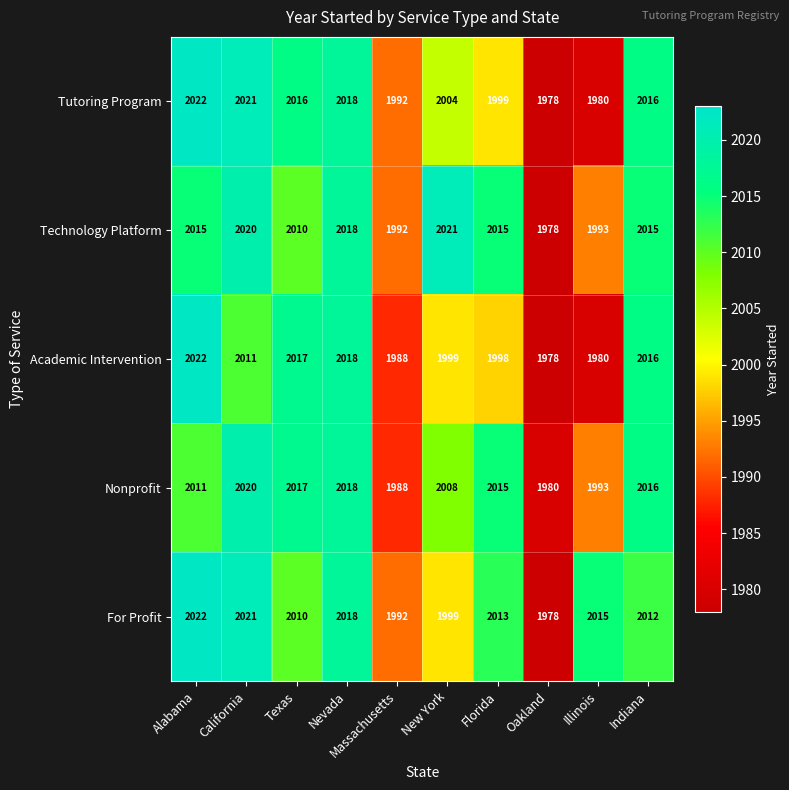

Between New York and Oakland, which series saw the biggest shift?

Technology Platform